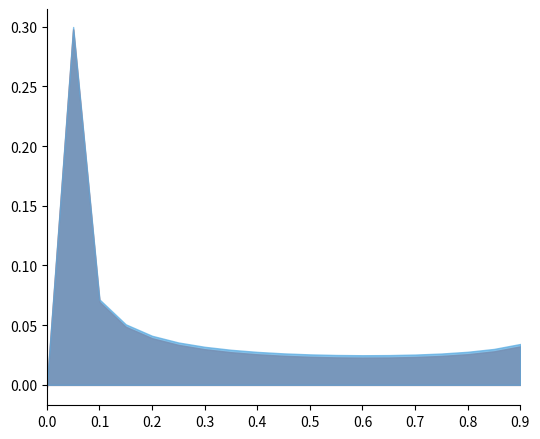

Does the chart display data point markers on the line(s)?

No